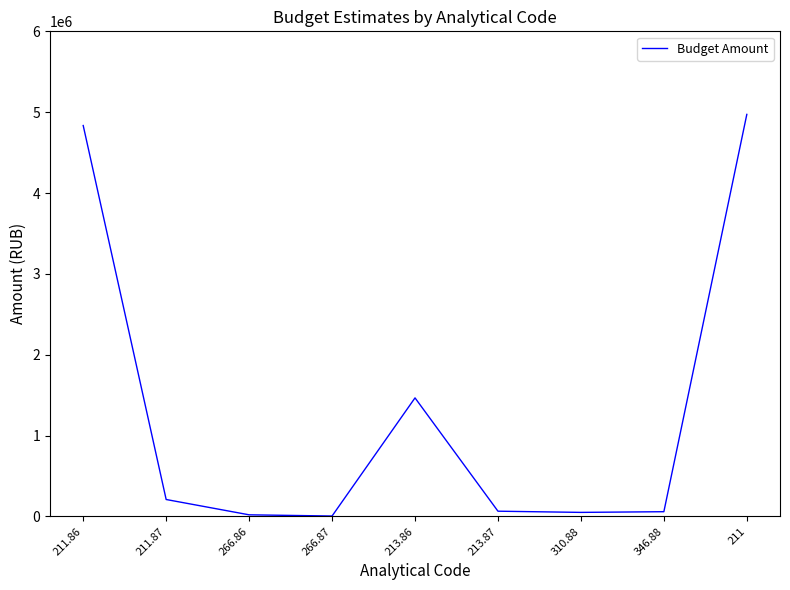

Where does the data first go above 64700?

211.86